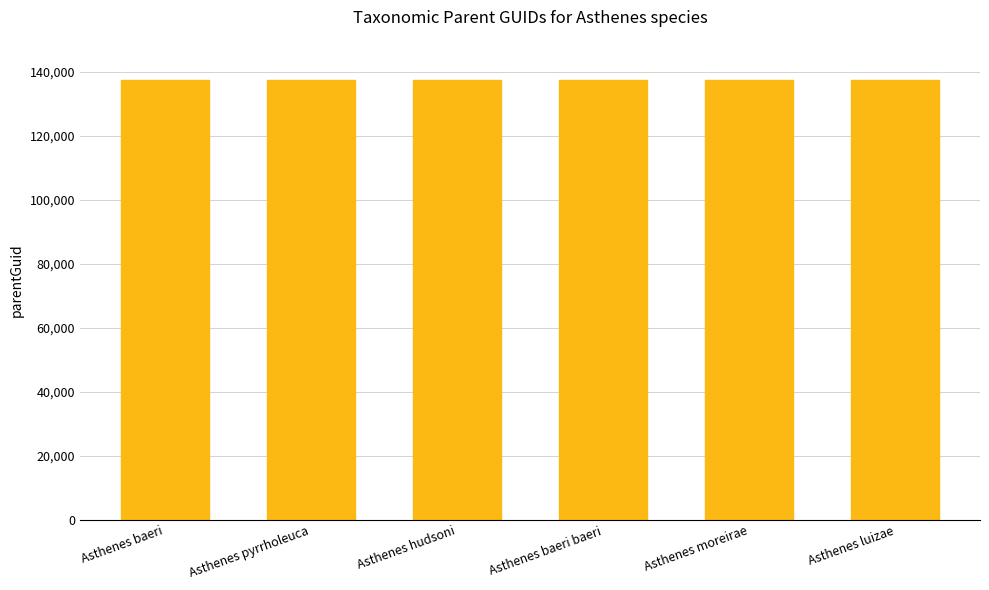

What is the minimum value shown in the chart?

137478